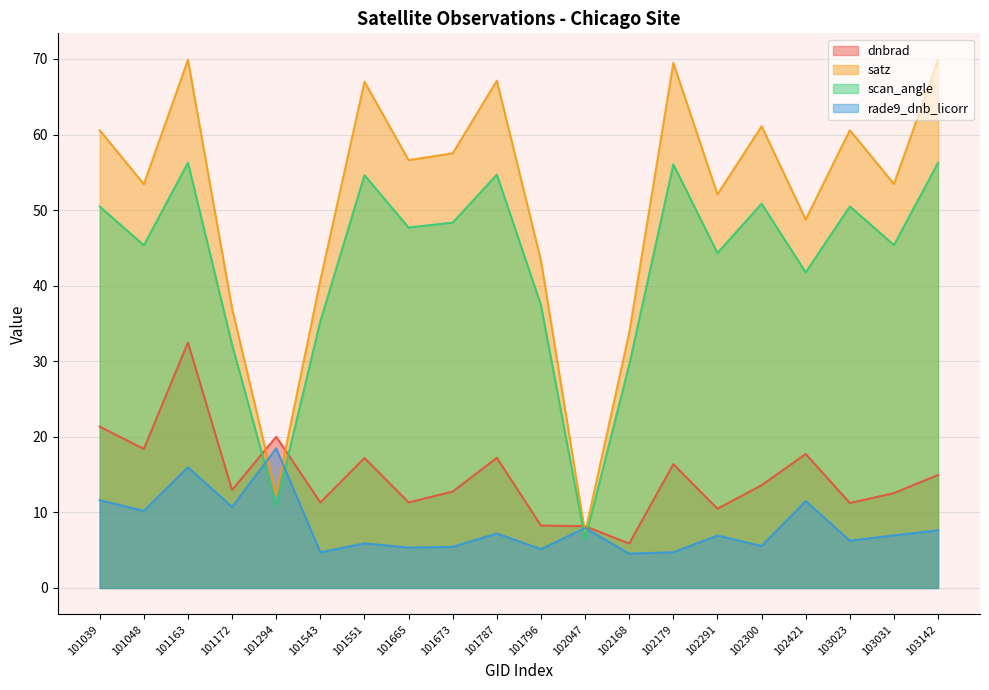

Between 102291 and 103031, which series saw the biggest shift?

dnbrad